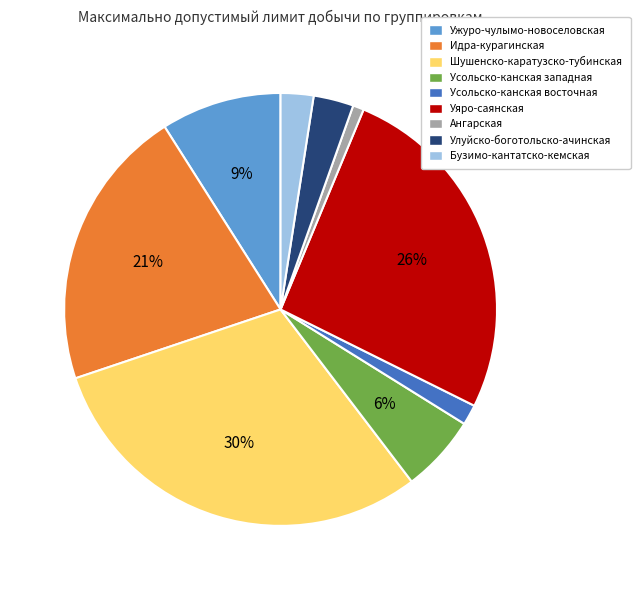

To the nearest percent, what is the combined percentage of Идра-курагинская and Усольско-канская западная?

27%